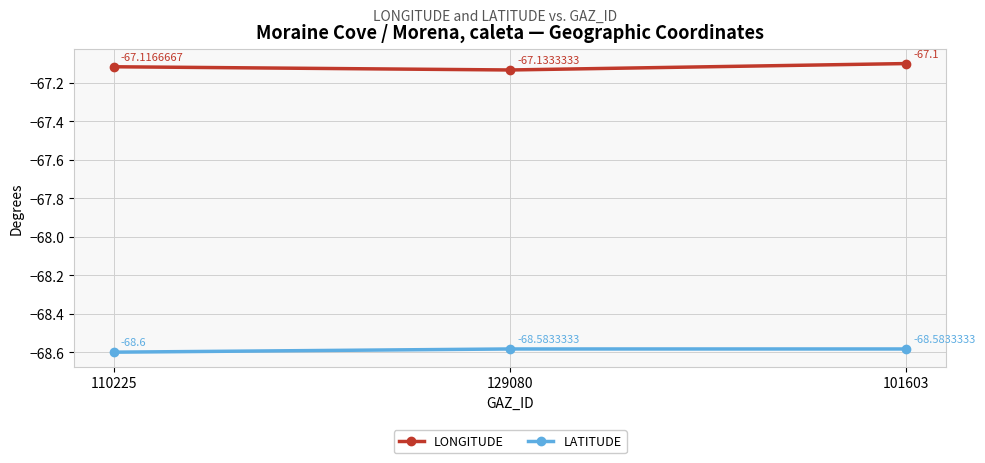

What is the minimum value for LATITUDE?

-68.6